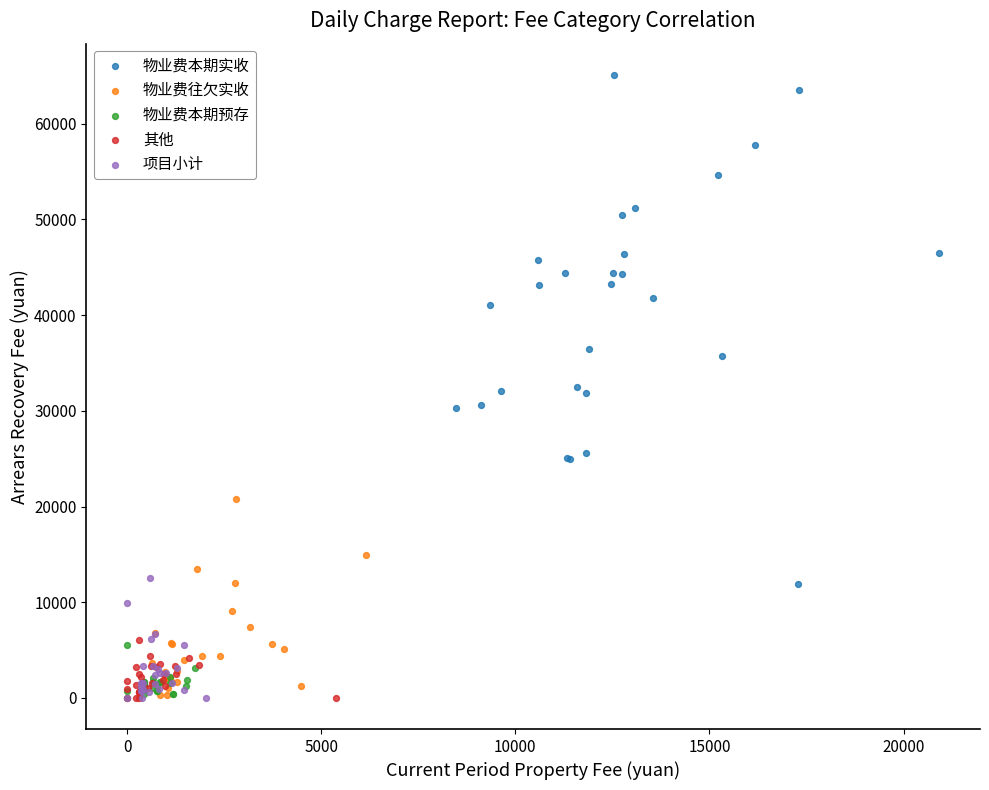

Which series has the largest Y range (max minus min)?

物业费本期实收